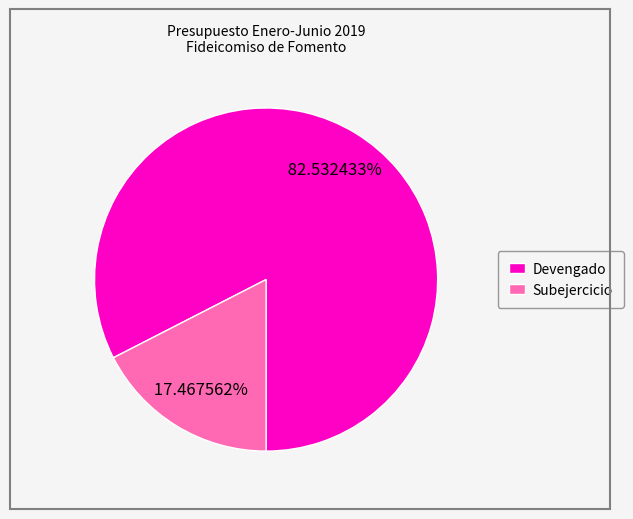

Is there any slice that represents more than half of the pie?

Yes